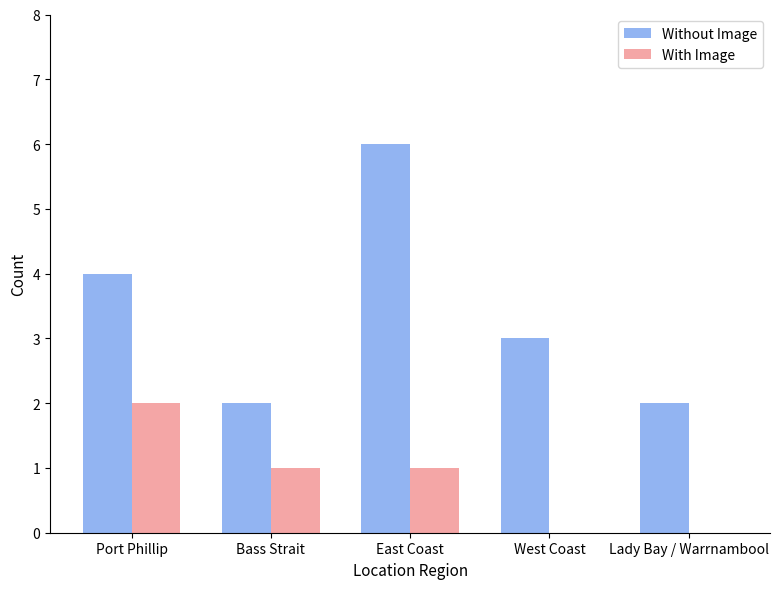

At which category is the sum across all series the highest?

East Coast